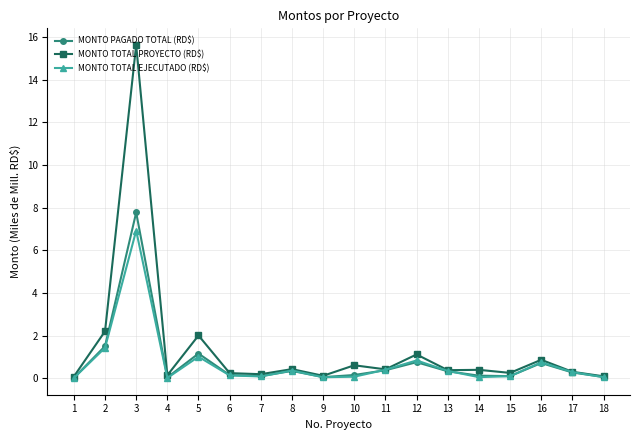

What is the greatest value displayed?

15.6